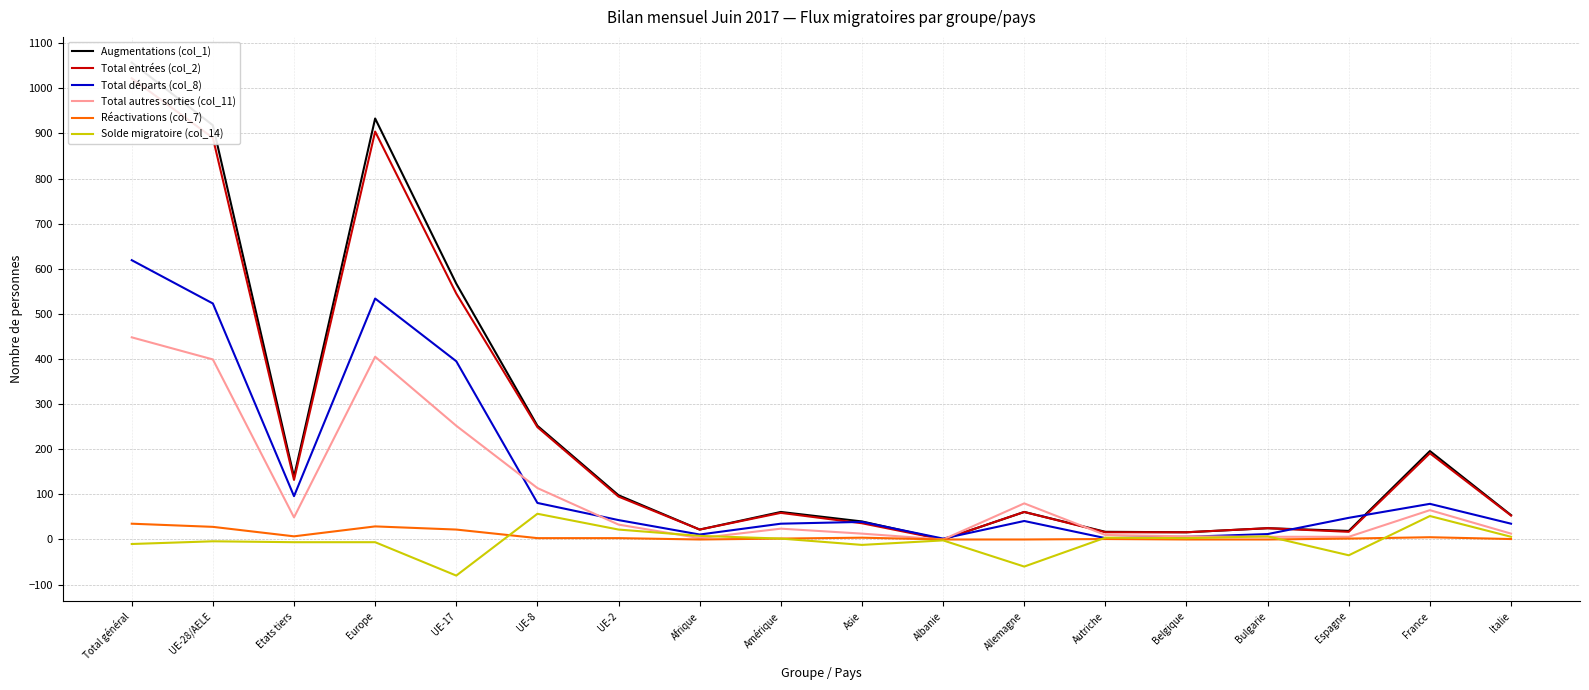

At which category does Réactivations (col_7) reach its first local peak?

Europe